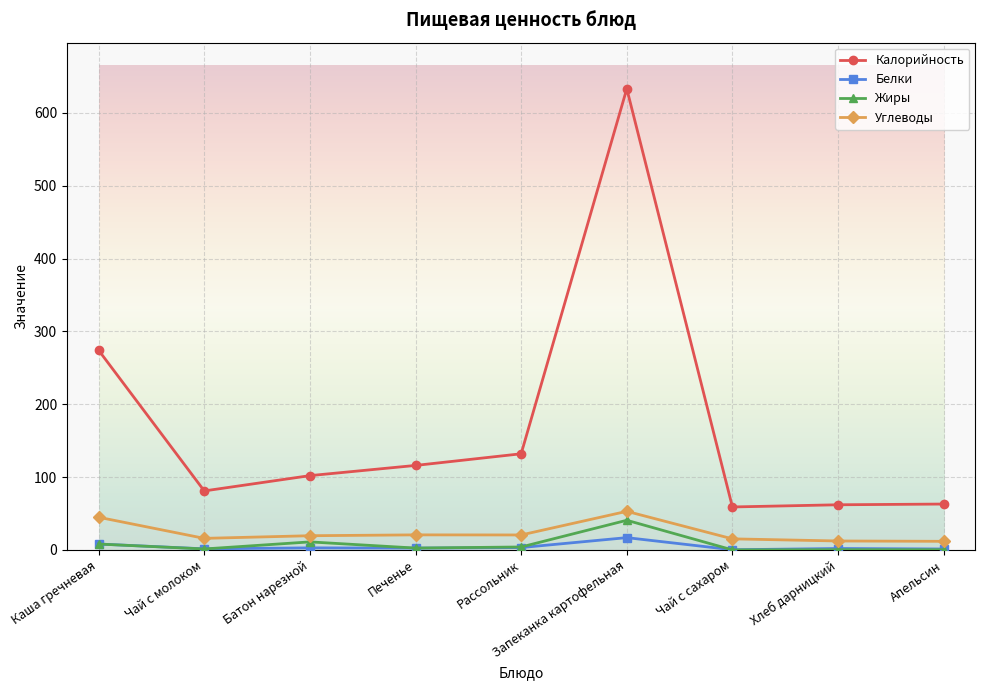

True or false: Белки has a value of 16.9 at Запеканка картофельная.

True